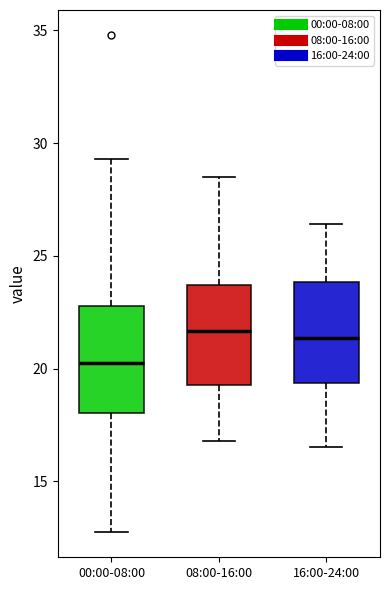

Which box's median line is the lowest?

00:00-08:00